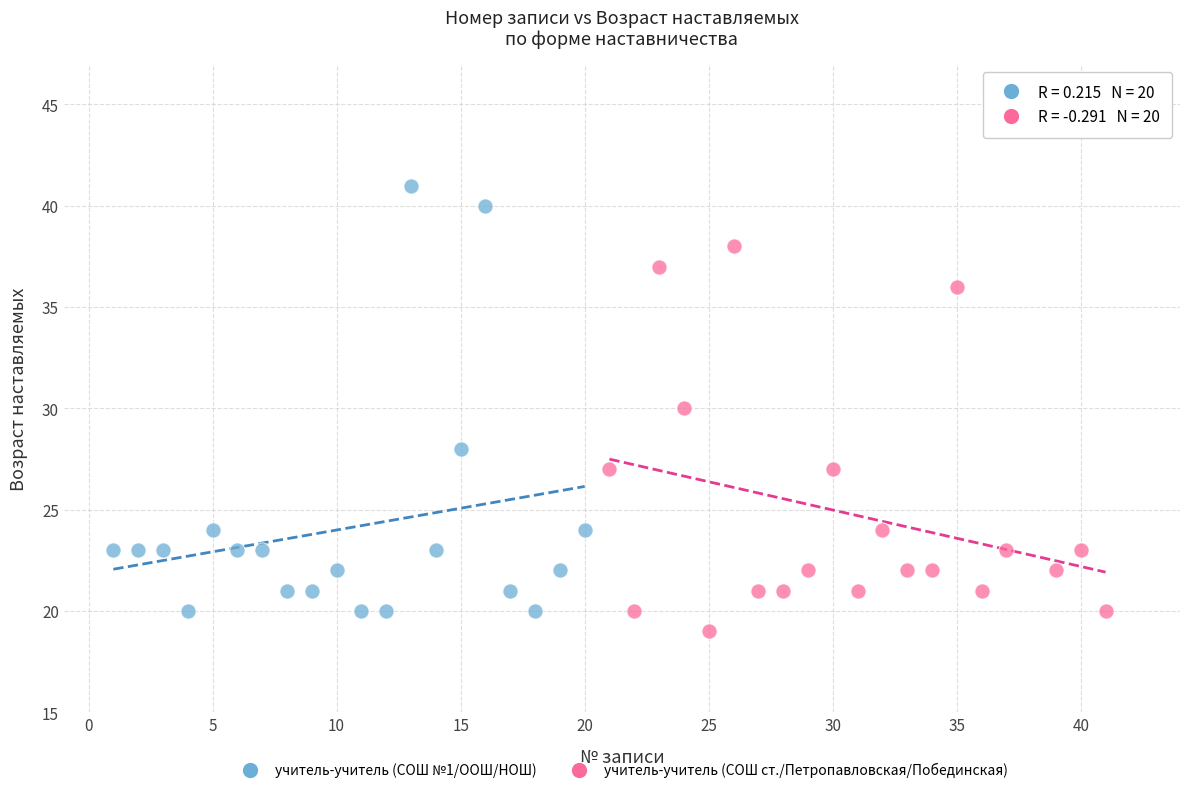

Which series reaches the maximum Y coordinate?

учитель-учитель (СОШ №1/ООШ/НОШ)